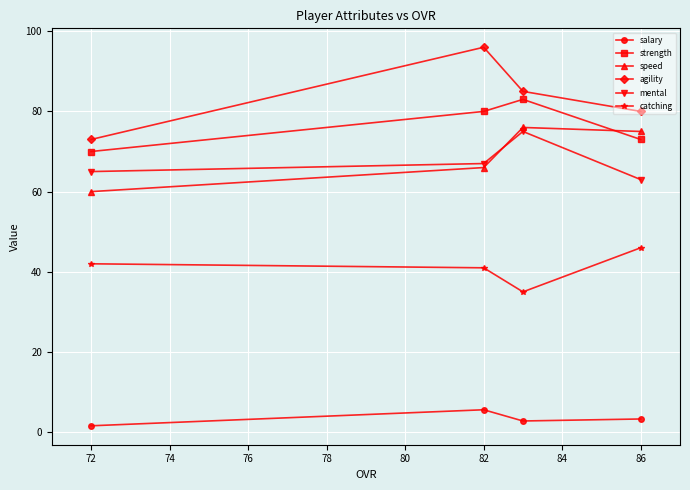

Which series has the largest total across all categories?

agility